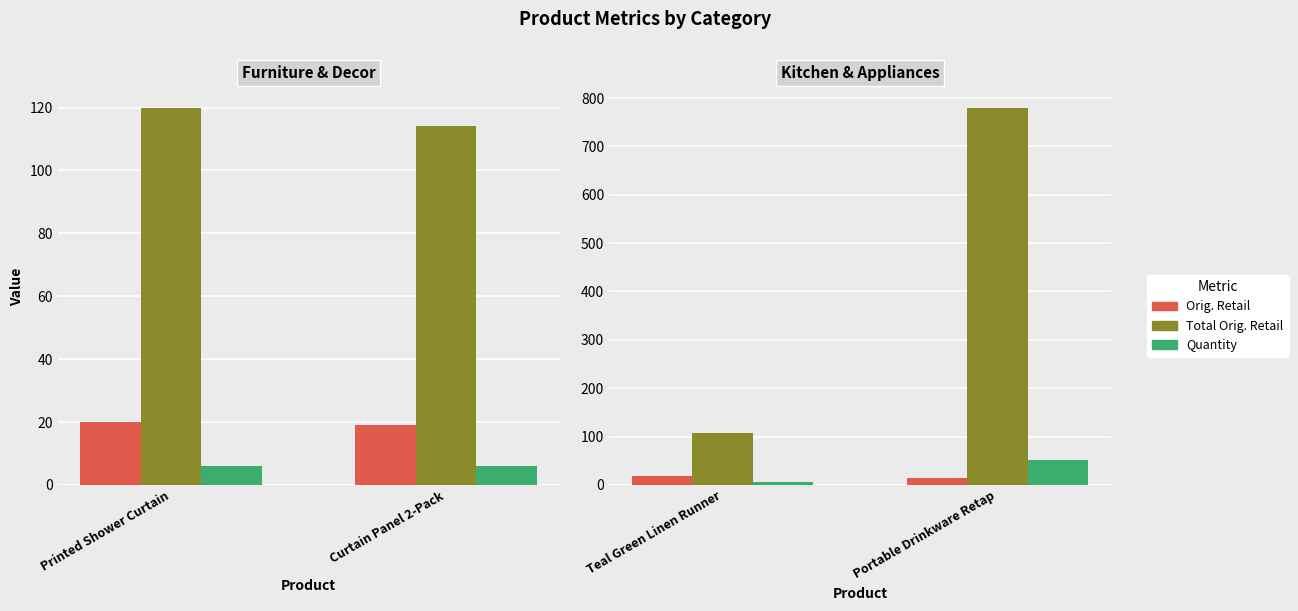

What are all the series names shown in the legend?

Orig. Retail, Total Orig. Retail, Quantity